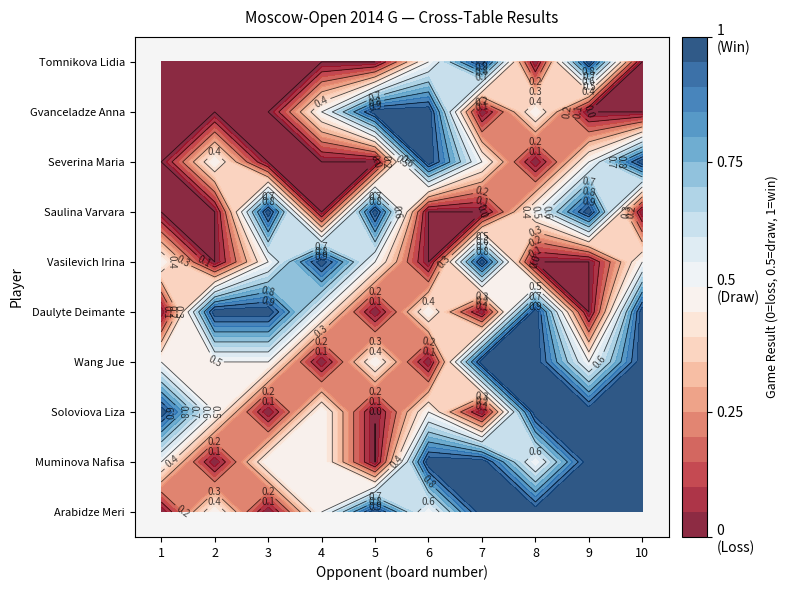

List the series in order of their peak value, highest first.

Arabidze Meri, Muminova Nafisa, Soloviova Liza, Wang Jue, Daulyte Deimante, Vasilevich Irina, Saulina Varvara, Severina Maria, Gvanceladze Anna, Tomnikova Lidia